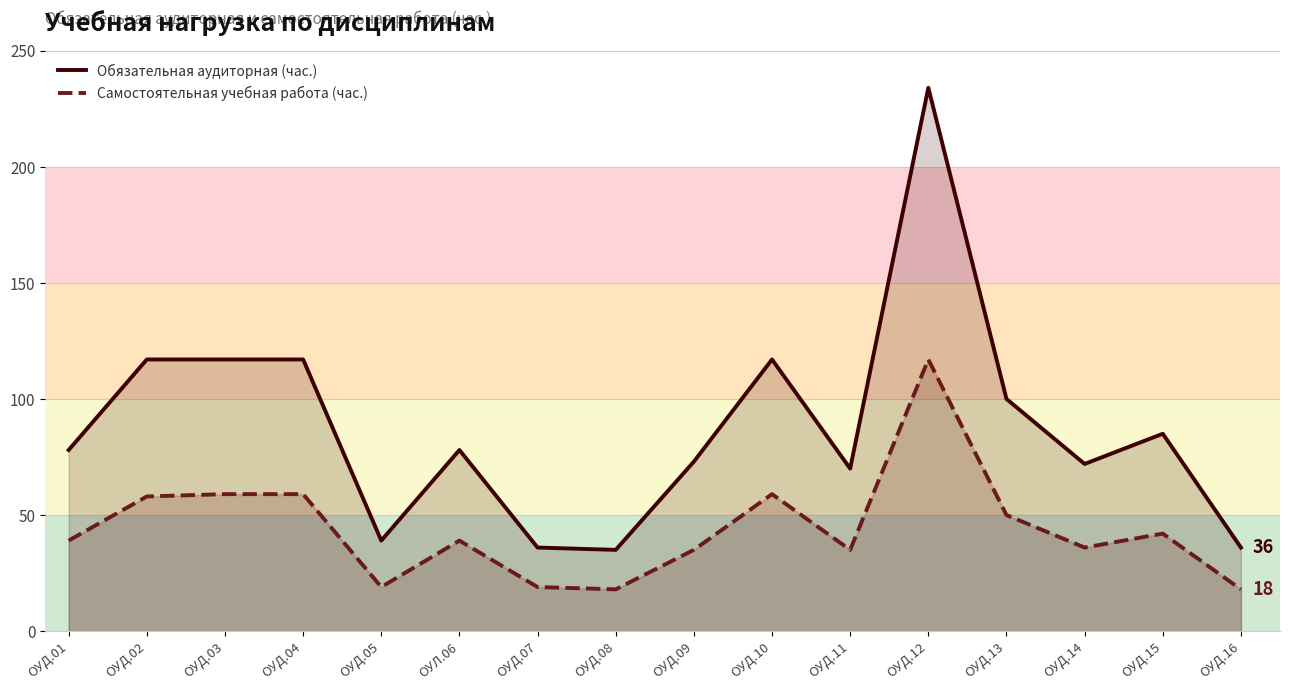

Where is the first local maximum for Обязательная аудиторная (час.)?

ОУЛ.06